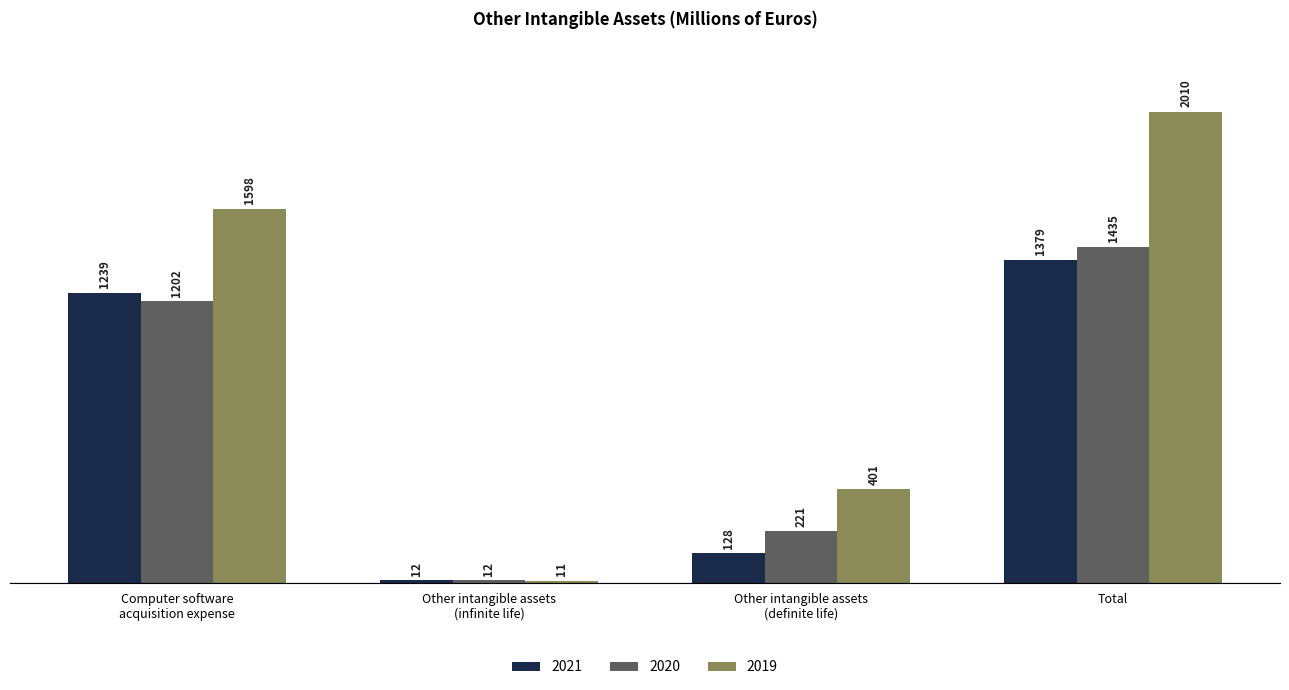

Is the value of 2021 at Other intangible assets
(definite life) greater than the value of 2020 at Total?

No